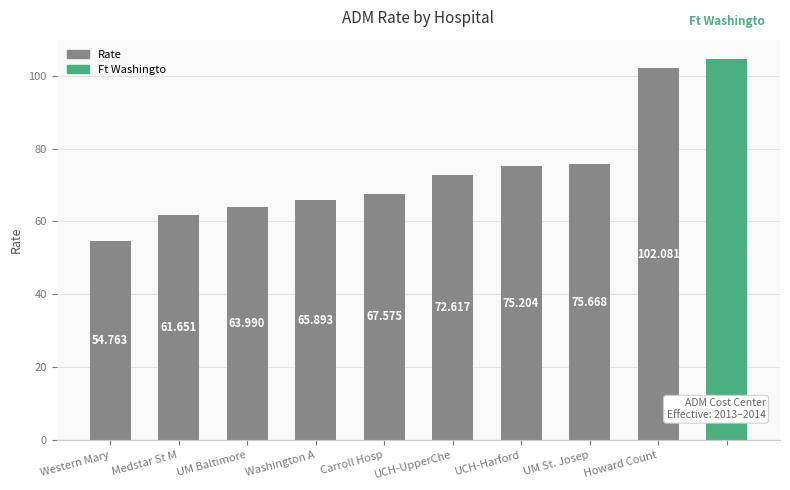

Reading left to right, transcribe all the data shown in this chart.

54.8	61.7	64.0	65.9	67.6	72.6	75.2	75.7	102.1	104.7